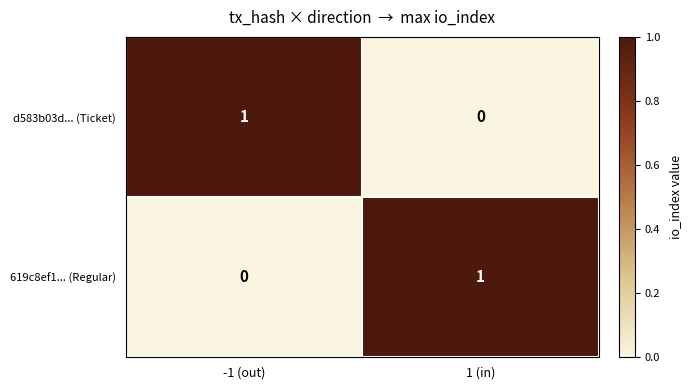

Rank the categories by d583b03d... (Ticket) value from lowest to highest.

1 (in), -1 (out)